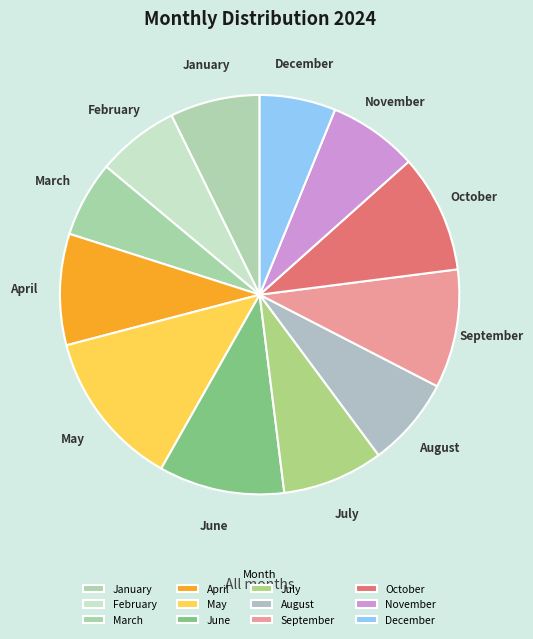

Count the number of slices in the pie.

12